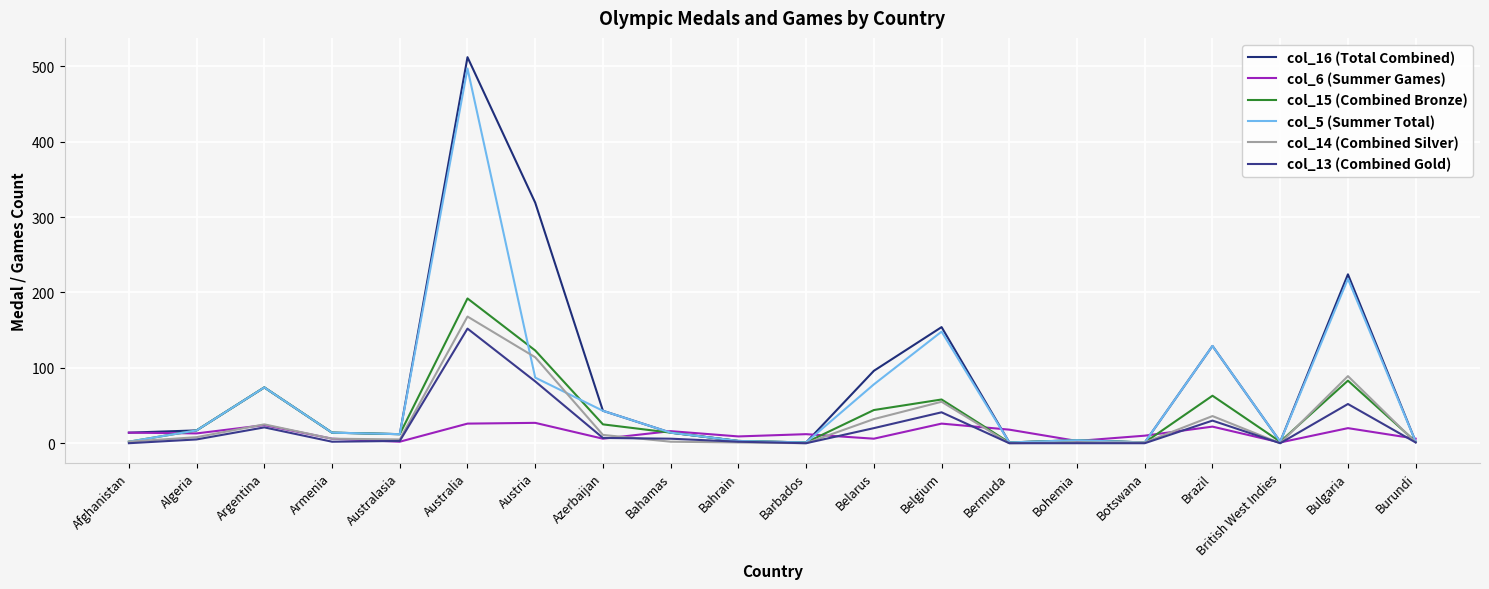

What is the sum of all col_16 (Total Combined) values?

1636